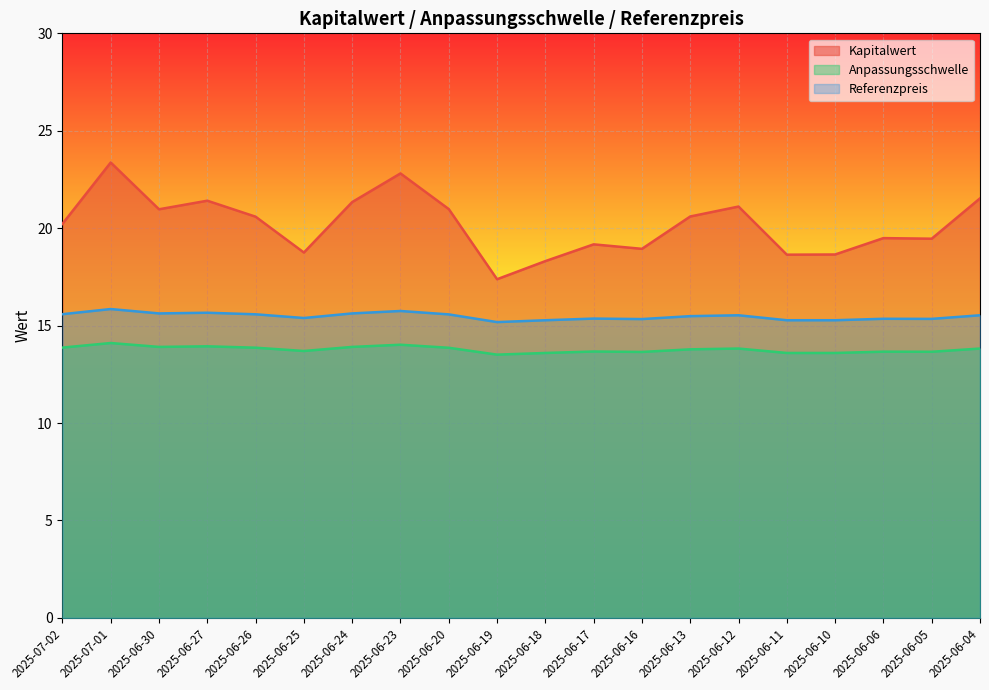

Reading right to left, list all the values displayed in this chart.

Kapitalwert: 2025-06-04=21.5	2025-06-05=19.5	2025-06-06=19.5	2025-06-10=18.6	2025-06-11=18.6	2025-06-12=21.1	2025-06-13=20.6	2025-06-16=18.9	2025-06-17=19.2	2025-06-18=18.3	2025-06-19=17.4	2025-06-20=21.0	2025-06-23=22.8	2025-06-24=21.3	2025-06-25=18.8	2025-06-26=20.6	2025-06-27=21.4	2025-06-30=21.0	2025-07-01=23.4	2025-07-02=20.2
Anpassungsschwelle: 2025-06-04=13.8	2025-06-05=13.7	2025-06-06=13.7	2025-06-10=13.6	2025-06-11=13.6	2025-06-12=13.8	2025-06-13=13.8	2025-06-16=13.6	2025-06-17=13.7	2025-06-18=13.6	2025-06-19=13.5	2025-06-20=13.9	2025-06-23=14.0	2025-06-24=13.9	2025-06-25=13.7	2025-06-26=13.9	2025-06-27=13.9	2025-06-30=13.9	2025-07-01=14.1	2025-07-02=13.9
Referenzpreis: 2025-06-04=15.5	2025-06-05=15.3	2025-06-06=15.3	2025-06-10=15.3	2025-06-11=15.3	2025-06-12=15.5	2025-06-13=15.5	2025-06-16=15.3	2025-06-17=15.4	2025-06-18=15.3	2025-06-19=15.2	2025-06-20=15.6	2025-06-23=15.8	2025-06-24=15.6	2025-06-25=15.4	2025-06-26=15.6	2025-06-27=15.7	2025-06-30=15.6	2025-07-01=15.8	2025-07-02=15.6